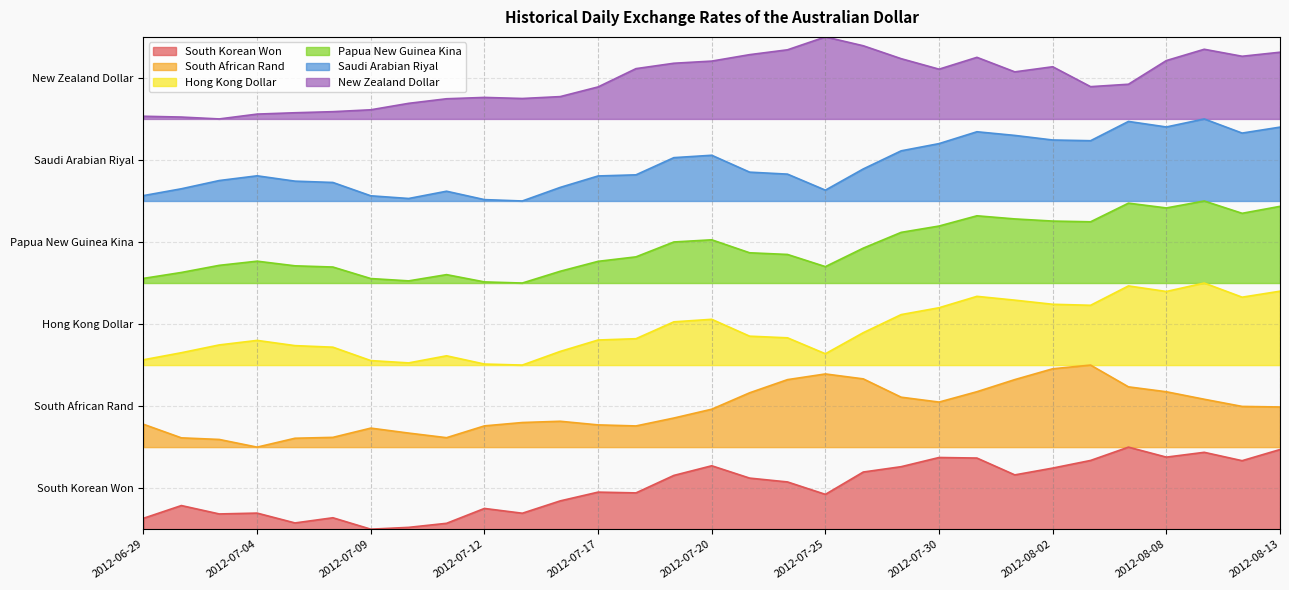

What are all the series names shown in the legend?

South Korean Won, South African Rand, Hong Kong Dollar, Papua New Guinea Kina, Saudi Arabian Riyal, New Zealand Dollar